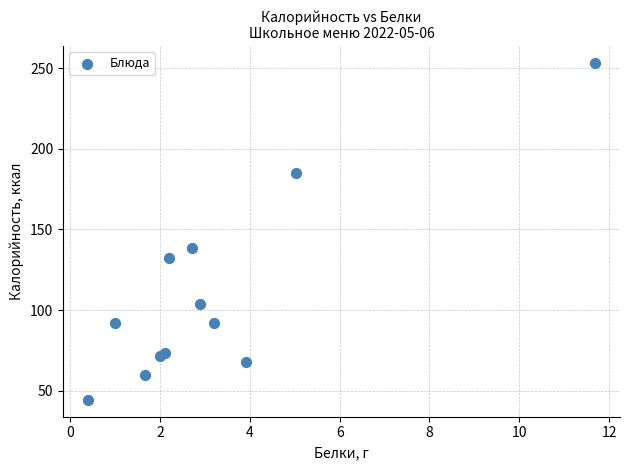

What Y value in the scatter plot is closest to 148?

138.6